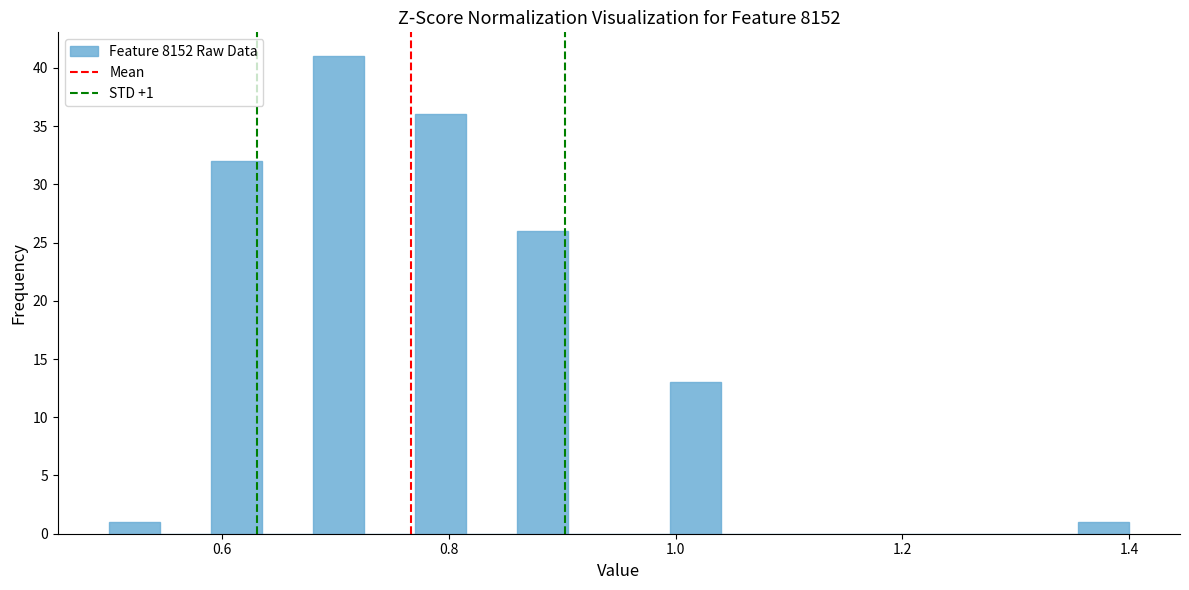

Around what value on the x-axis is the tallest bar? Give the approximate position of its centre, as read against the axis.

0.70